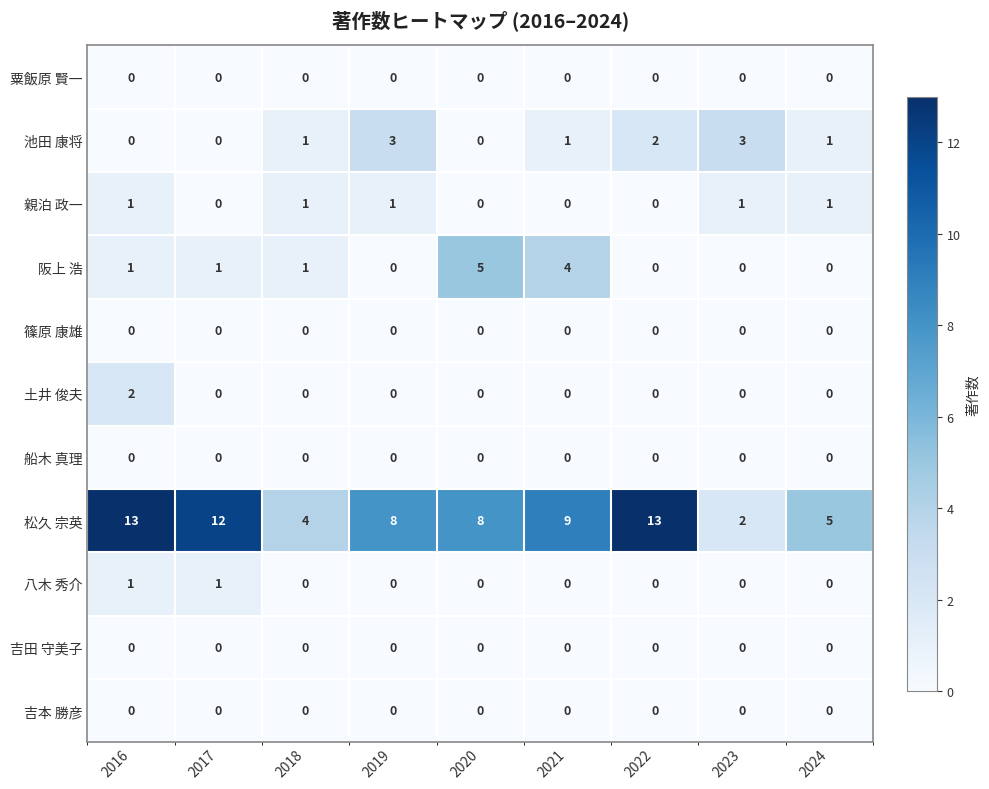

Count the 池田 康将 values in the range 0 to 2.

7